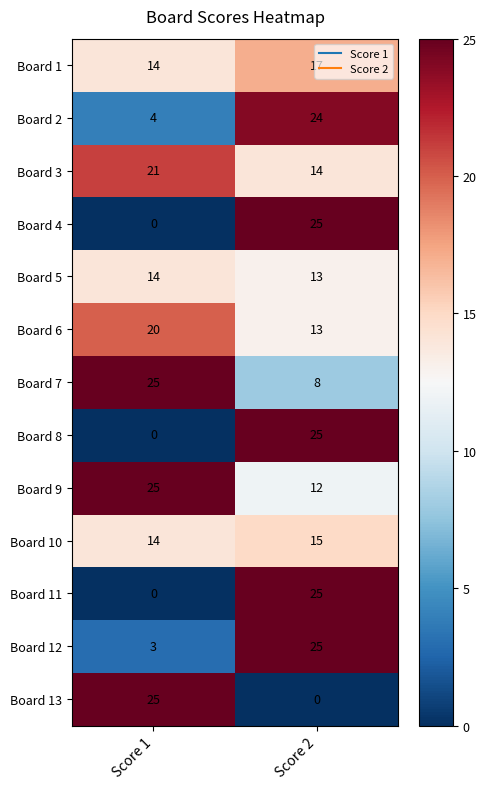

List the labels in order of Board 1 value, smallest first.

Score 1, Score 2